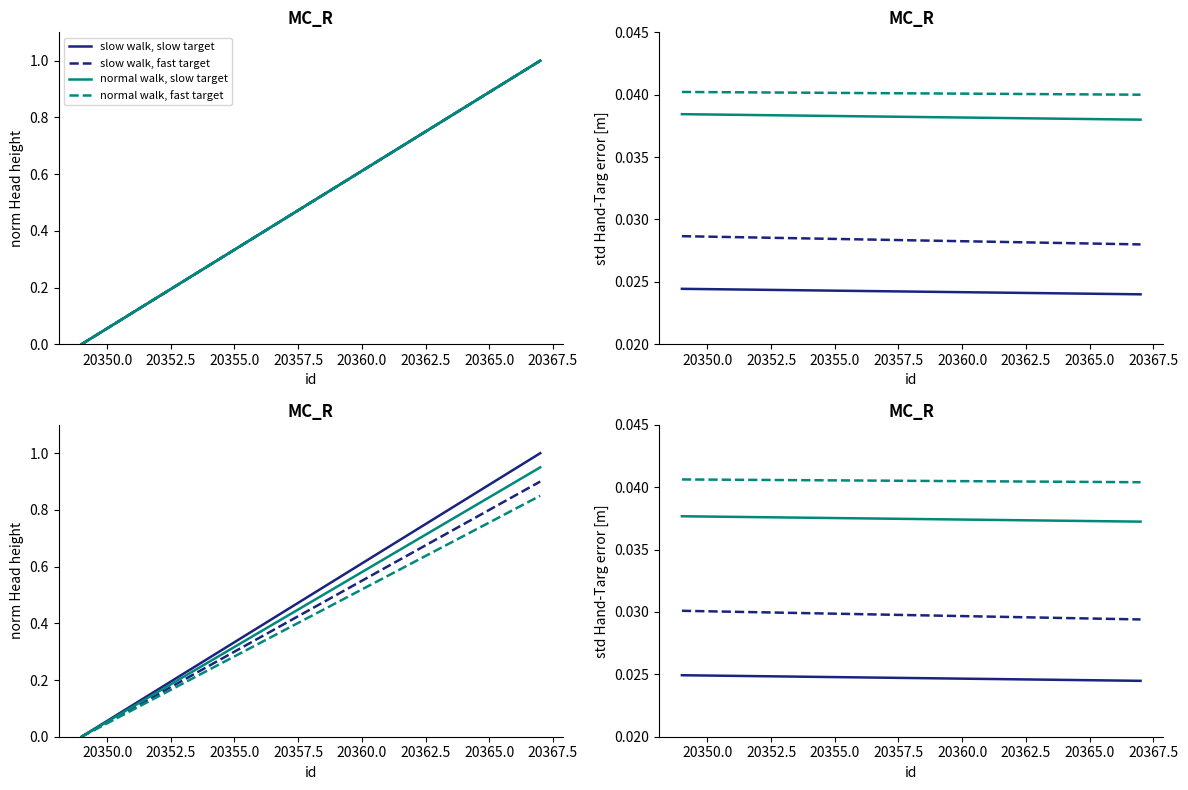

How many lines are shown in the chart?

4